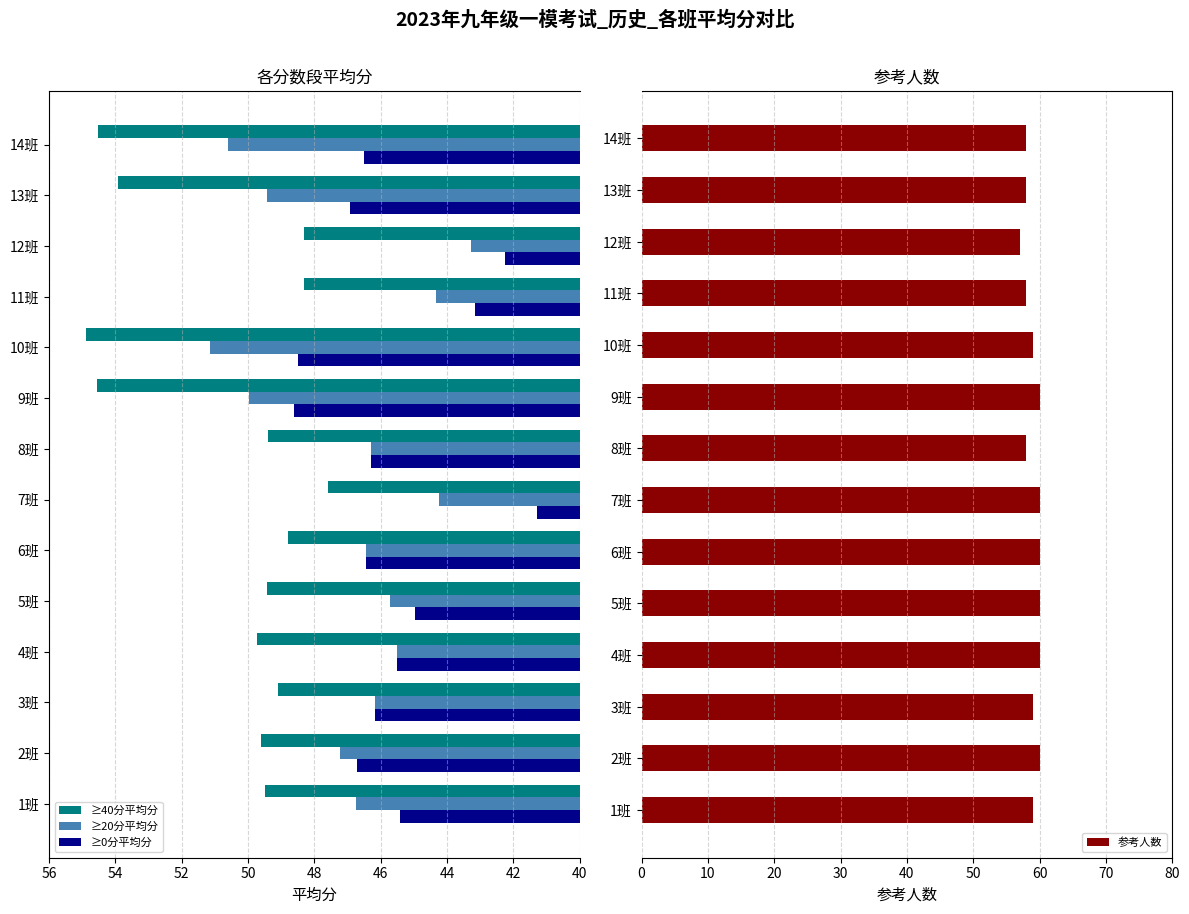

What is the sum of the ≥40分平均分 values at 6班 and 10班?

103.7